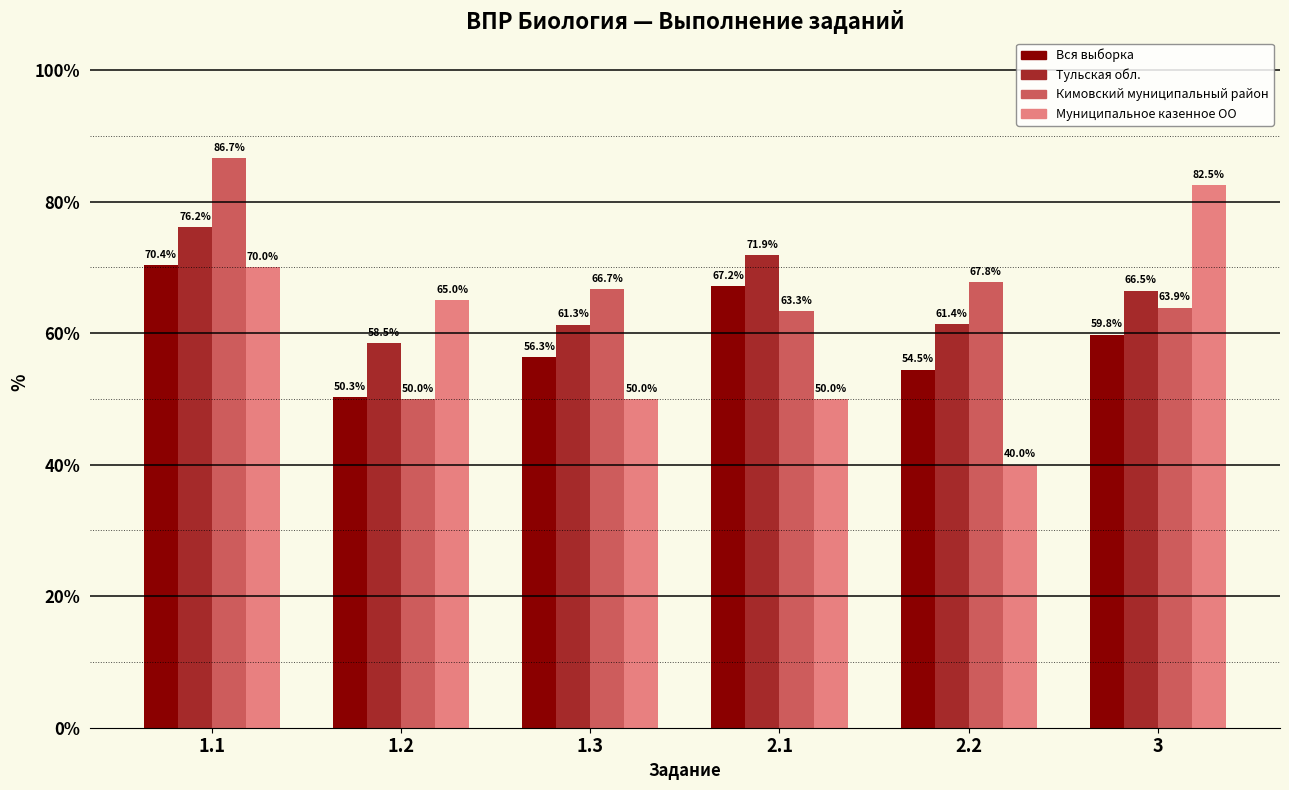

At which category is the sum across all series the highest?

1.1